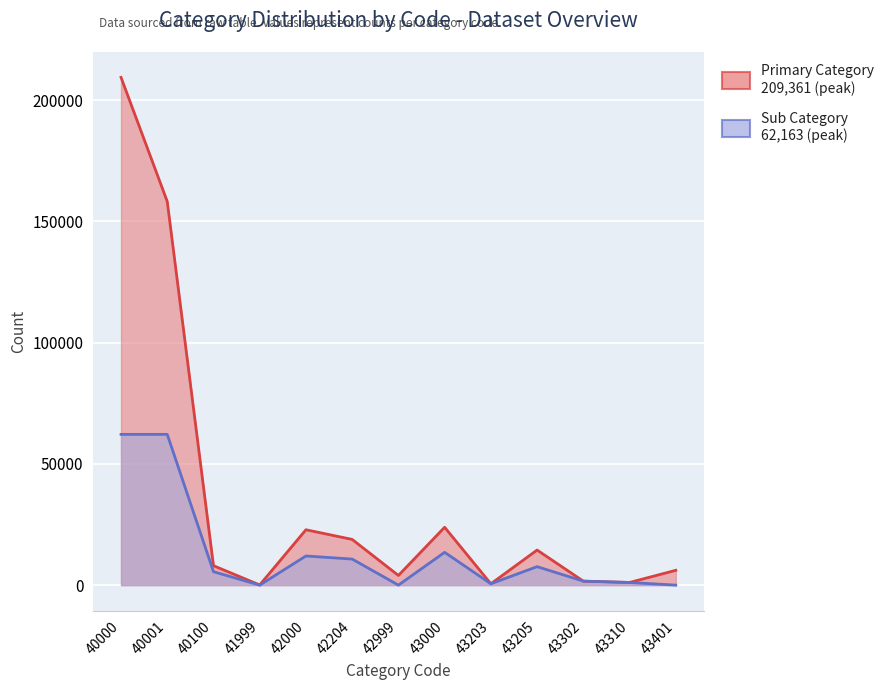

How many values in the Sub Category series are below 5530?

6